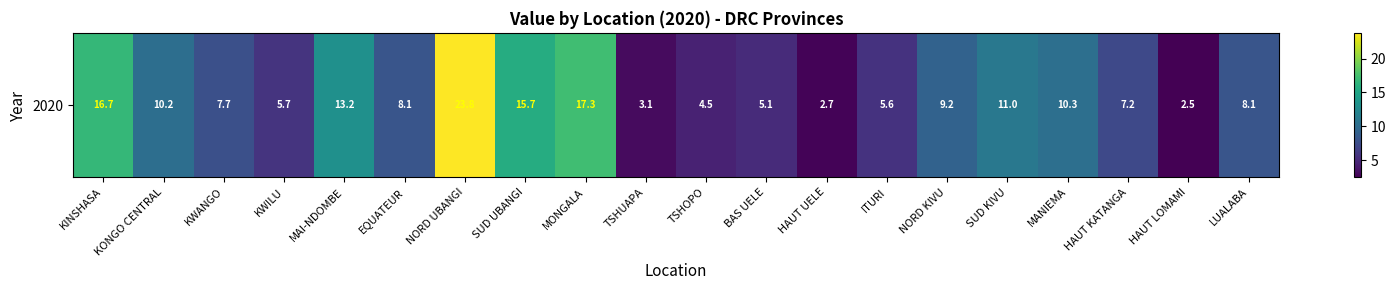

Approximately how many times larger is the value at KINSHASA compared to HAUT UELE?

6.2